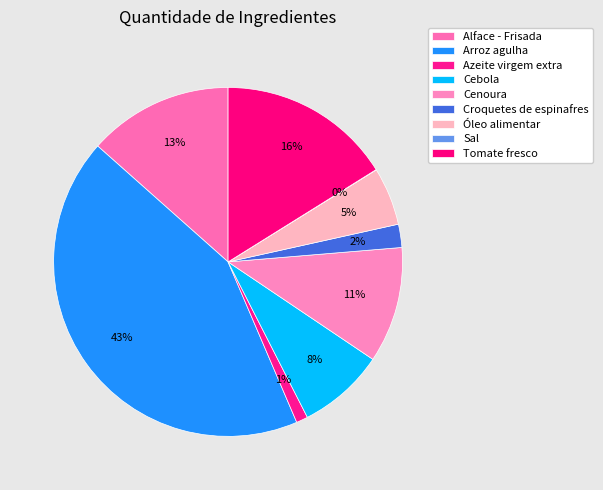

Combined, what portion of the pie is Croquetes de espinafres and Tomate fresco?

18.3%